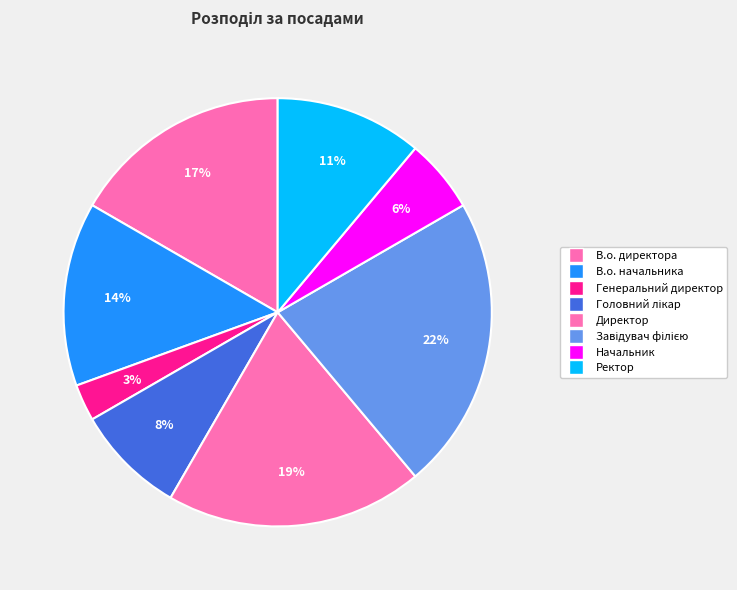

What is the total percentage of Директор and В.о. директора?

36.1%